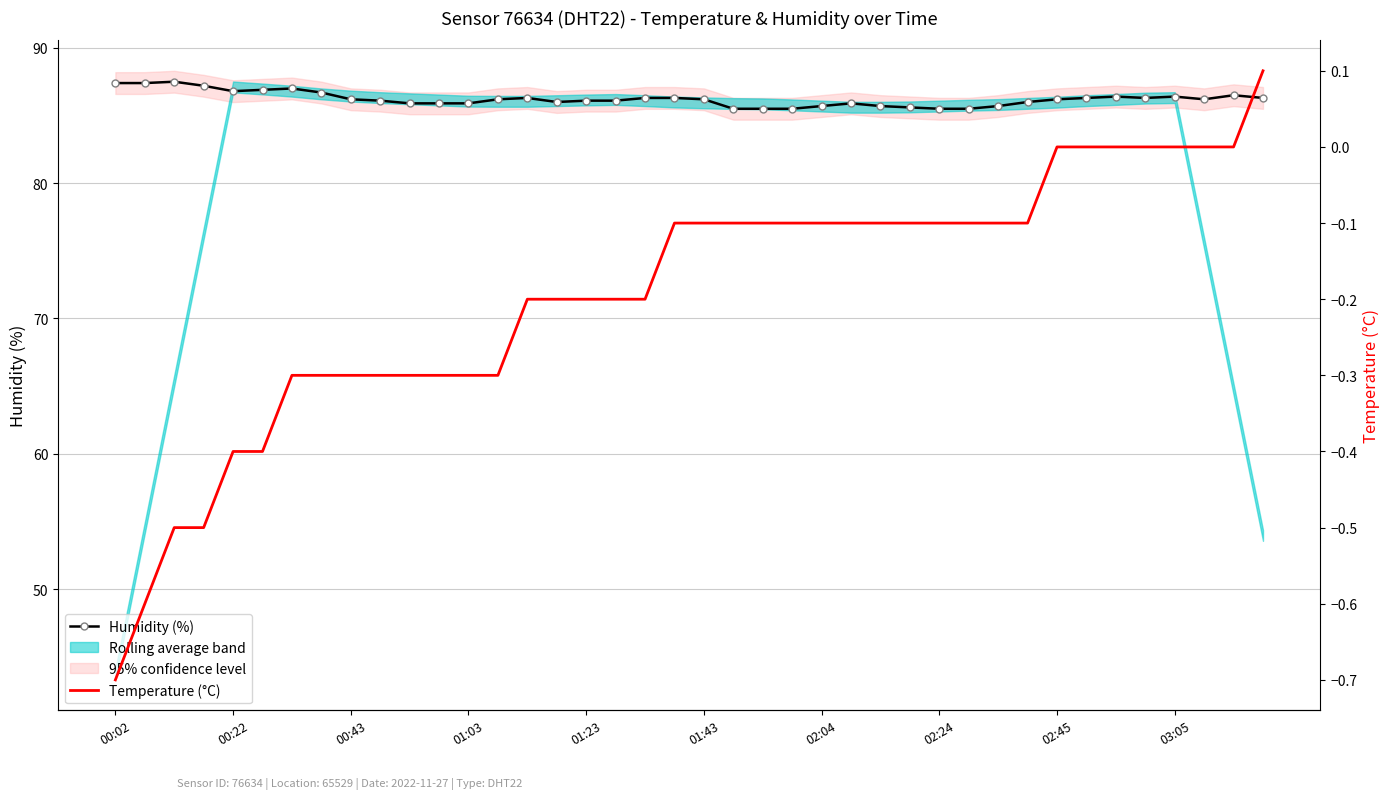

The Humidity (%) series shows 49.3 at 03:05. True or false?

False